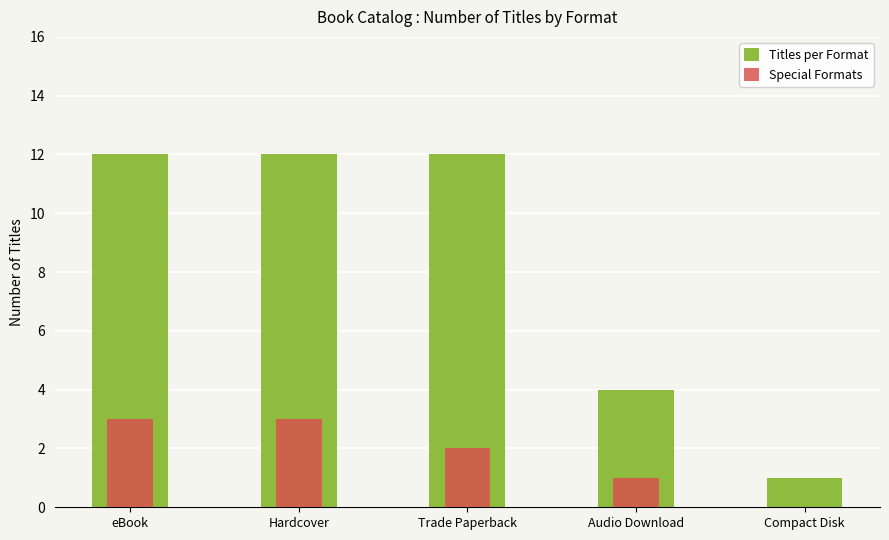

What is the sum of all Special Formats values?

9